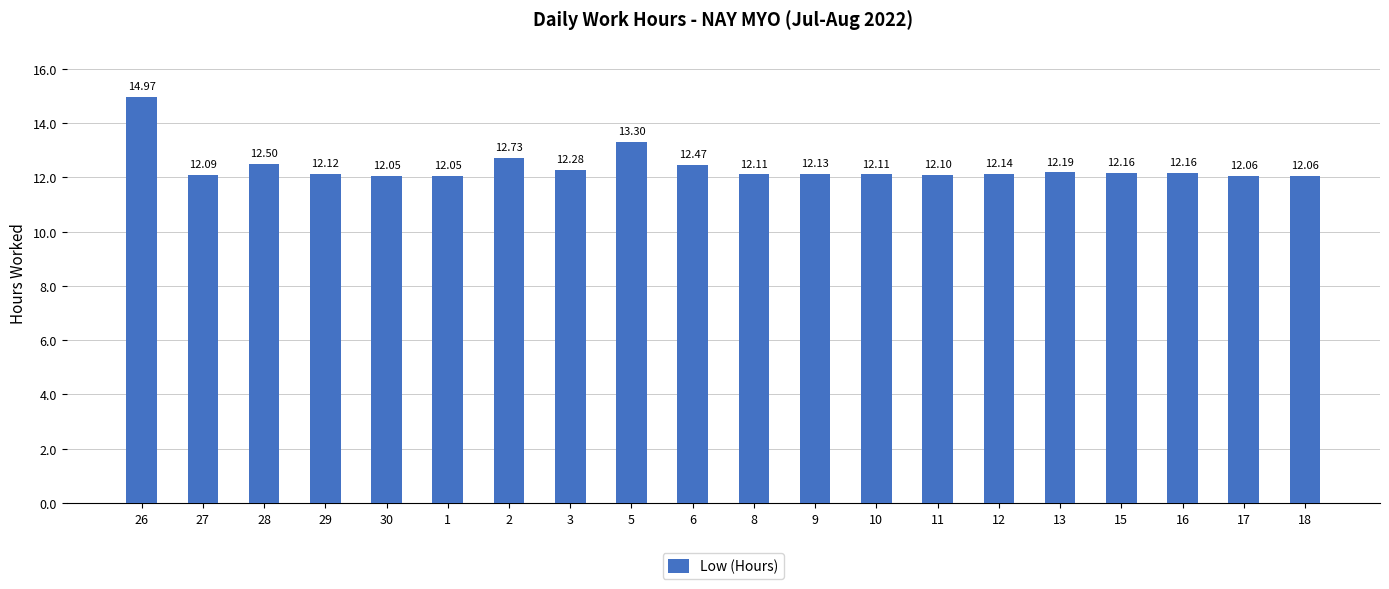

The value at 17 is 16.9. True or false?

False